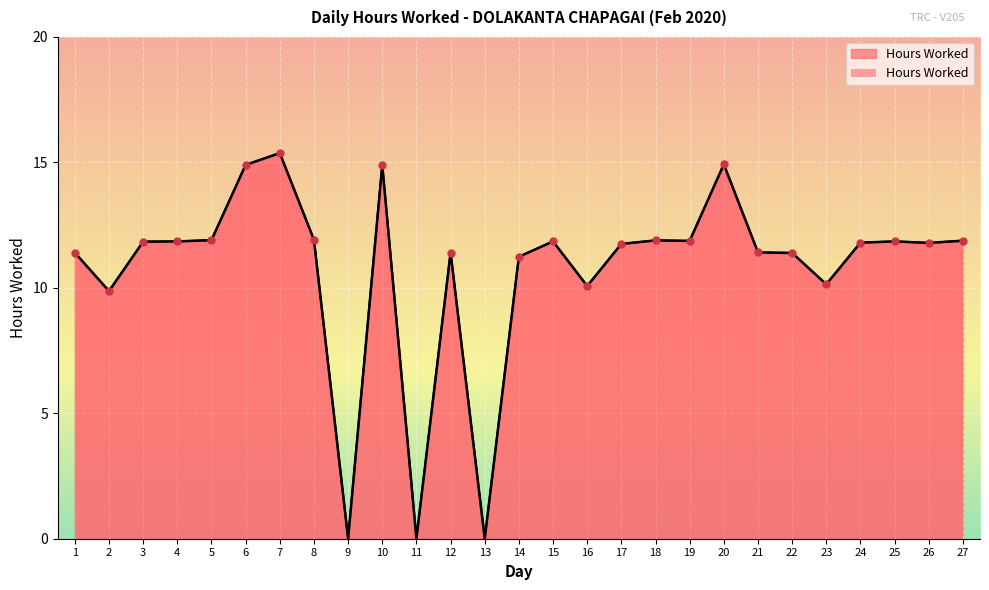

What is the change in value from 5 to 25?

-0.1